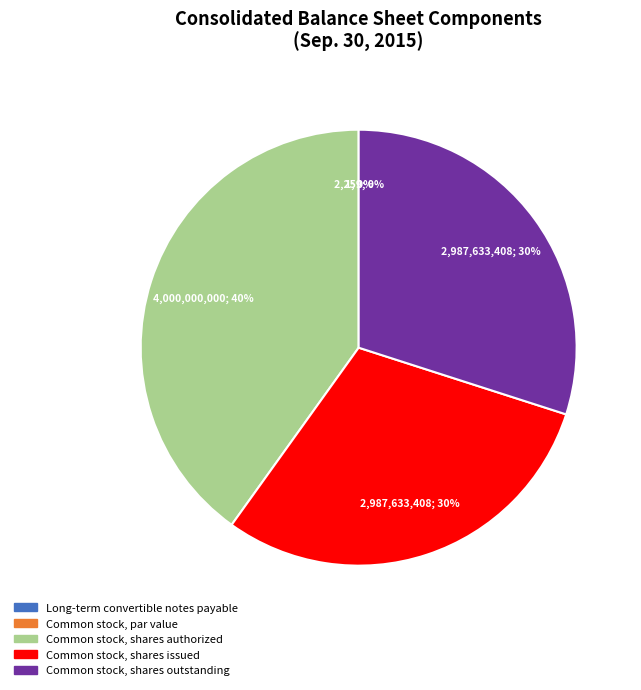

Does any single category account for the majority?

No